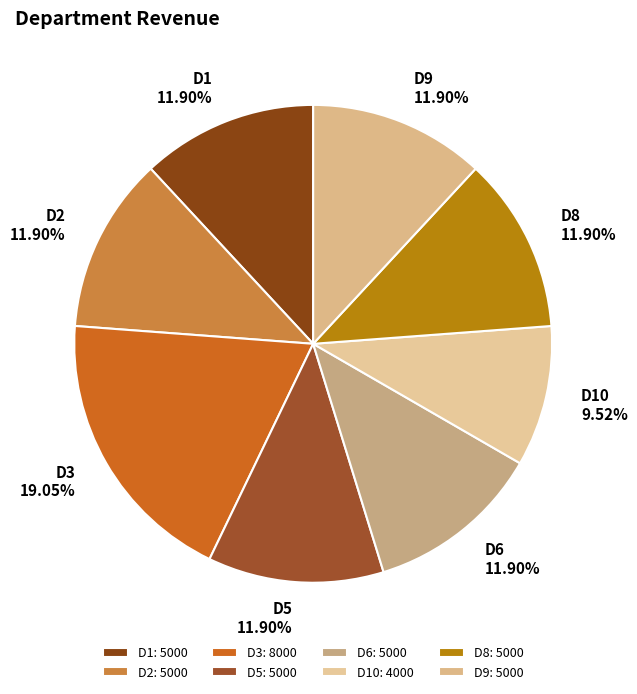

Which slice is the largest?

D3